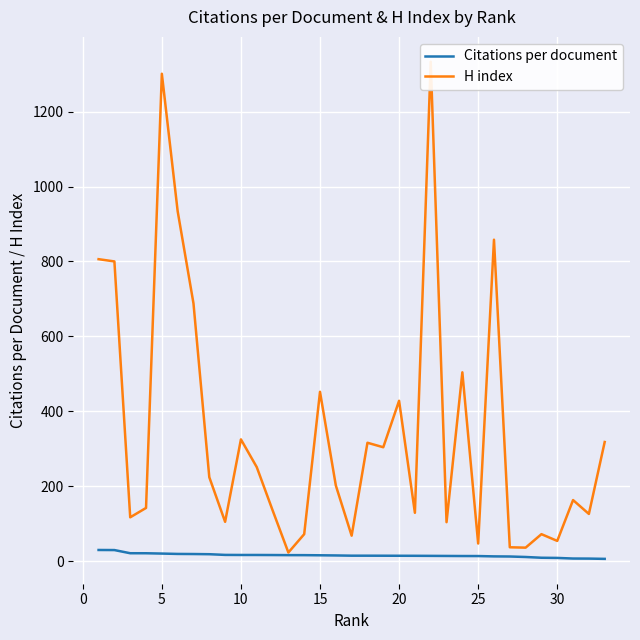

What is the maximum value for Citations per document?

29.8